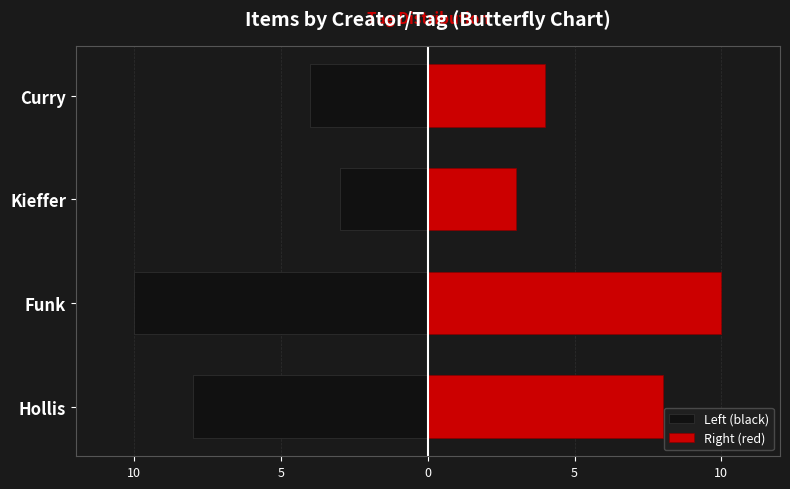

How many bars are there in total?

8